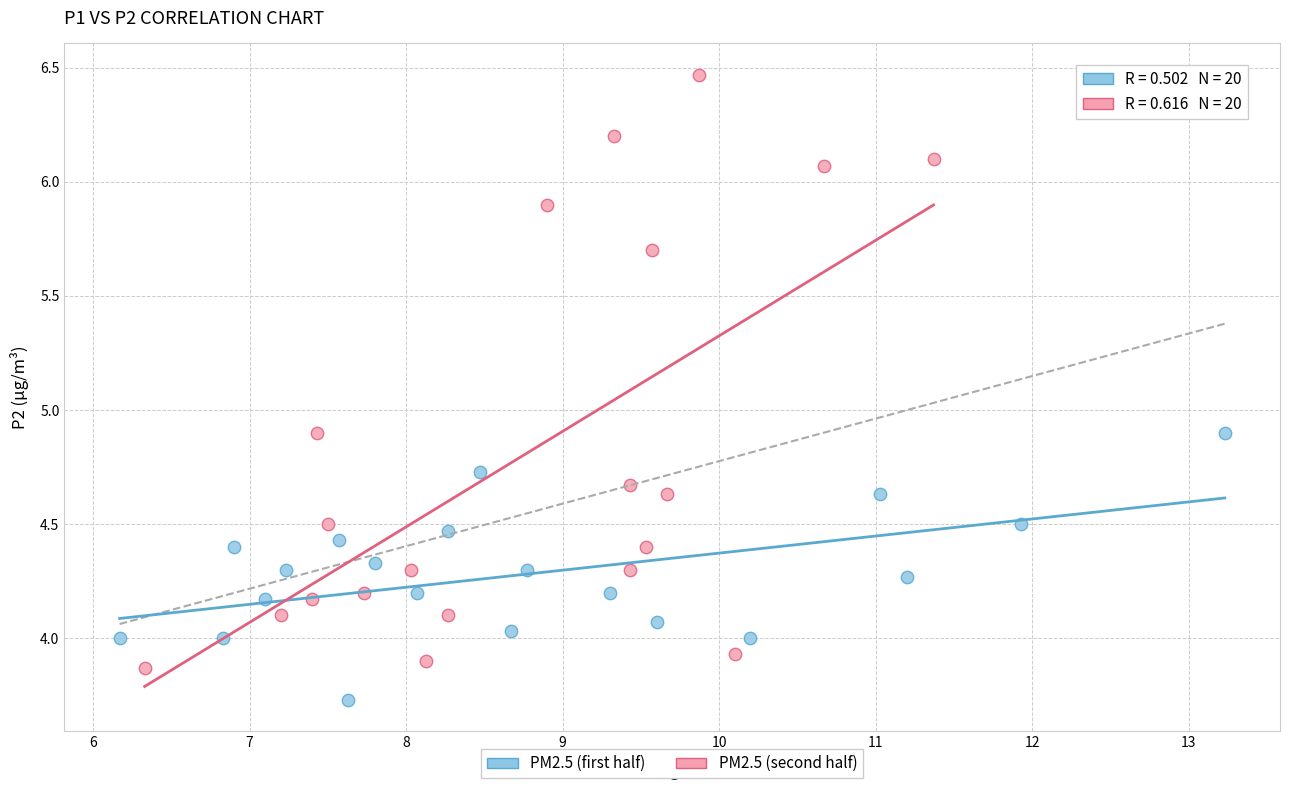

Which series contains the highest Y value?

PM2.5 (second half)